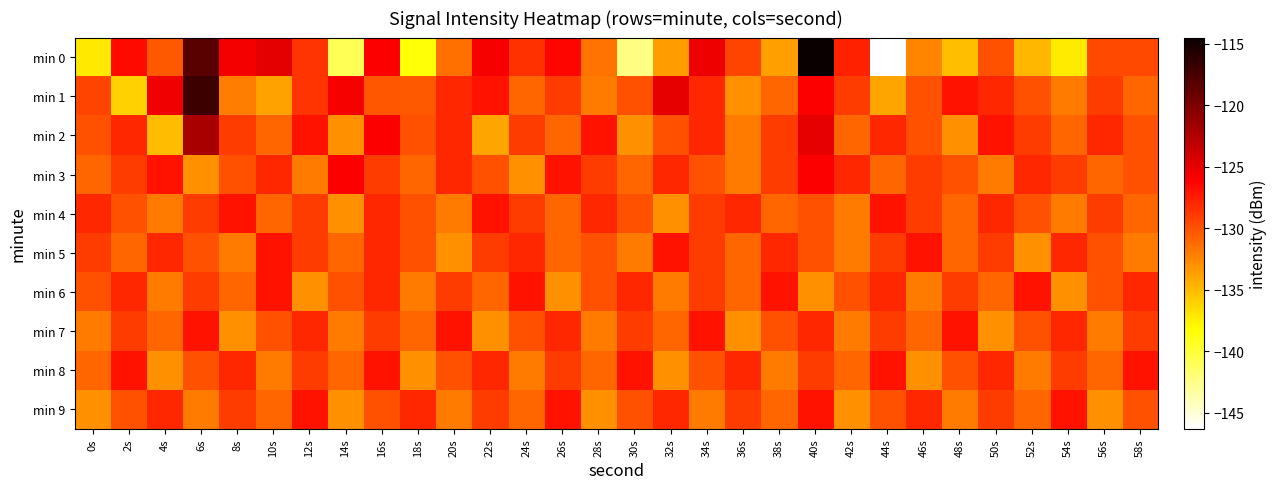

At which category is the sum across all series the highest?

6s